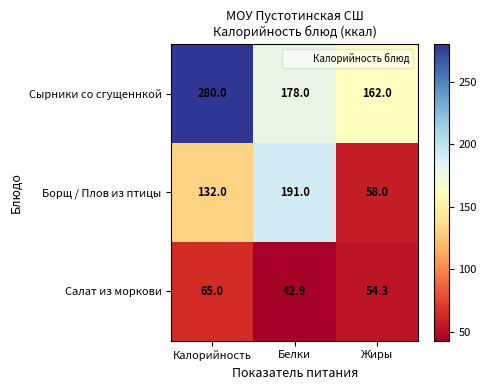

At which category does the chart reach its minimum across all series?

Белки